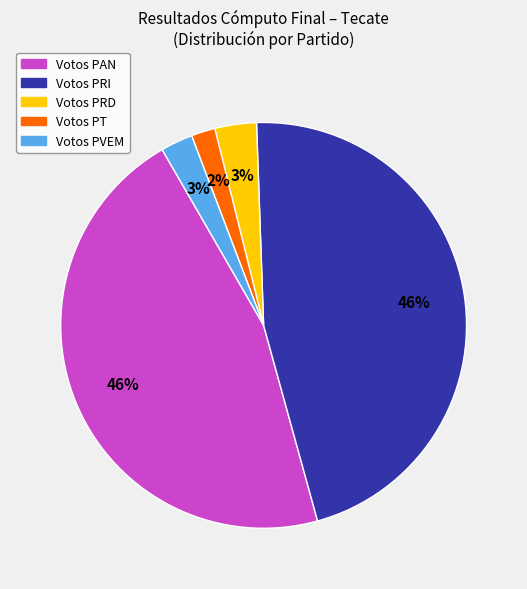

Does any single category account for the majority?

No